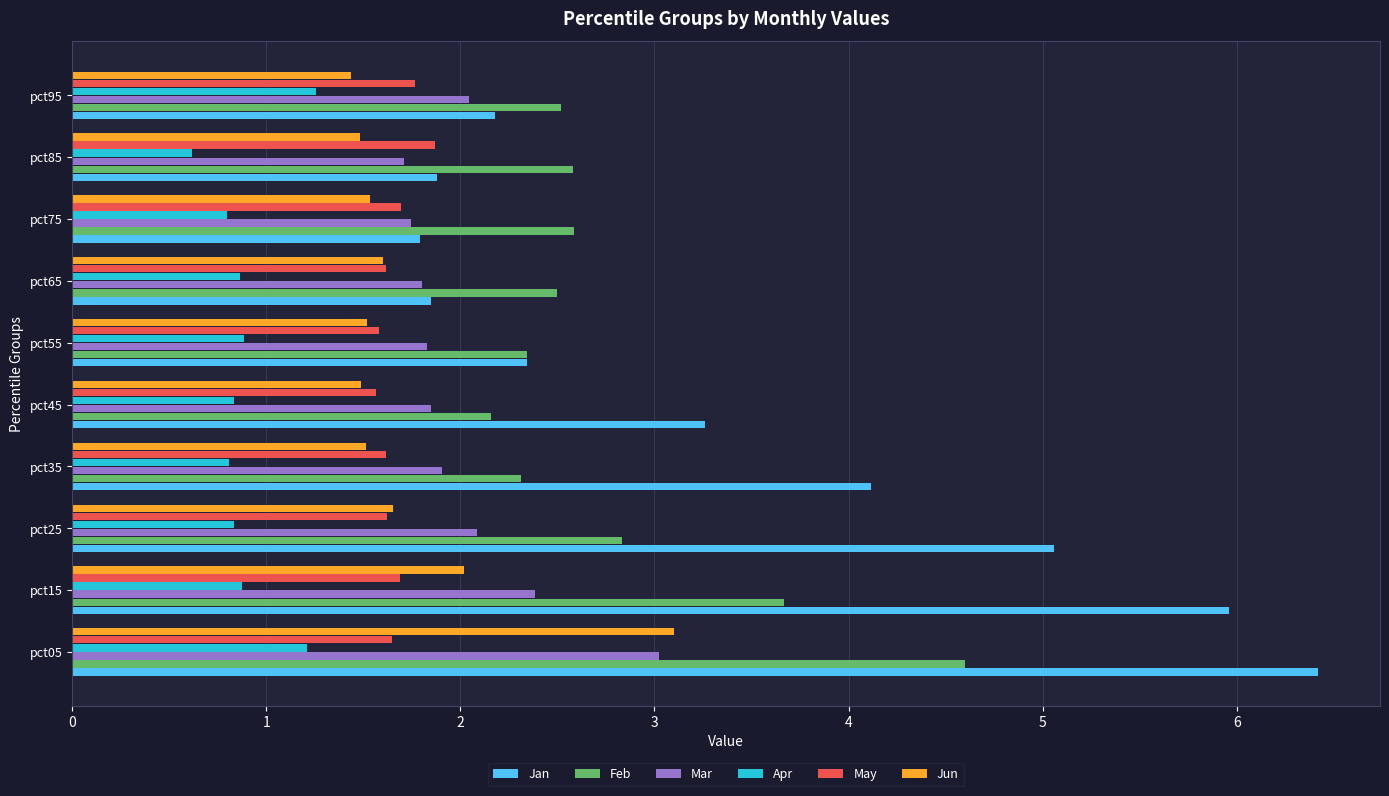

What is the sum of all Jan values?

34.8